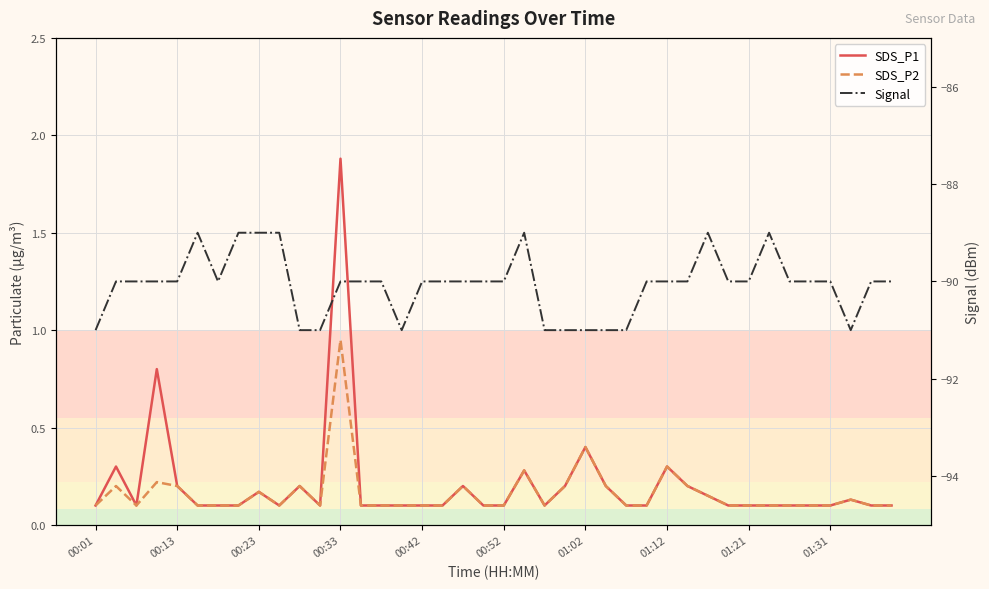

What is the difference between the maximum and minimum values in the SDS_P2 series?

0.8